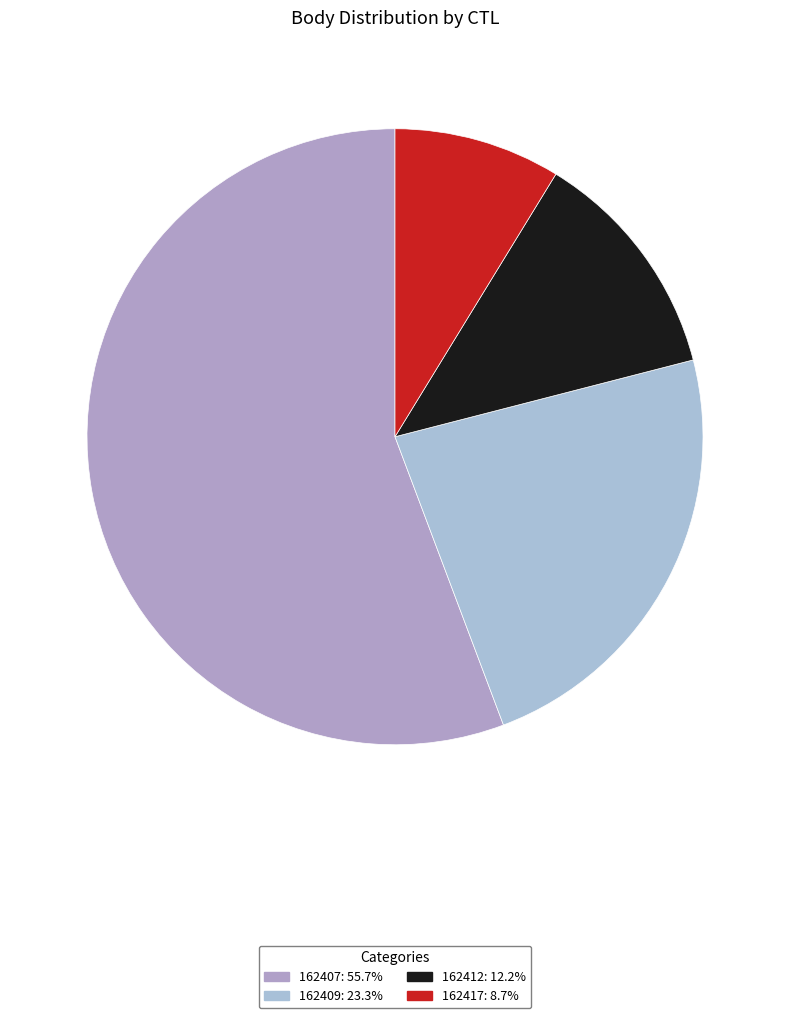

Which category has the smallest portion of the pie?

162417